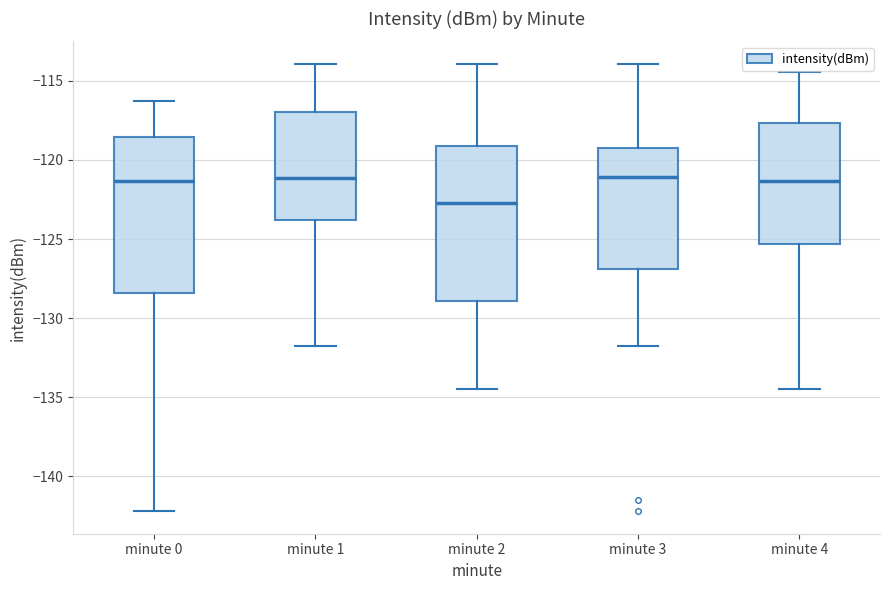

Reading left to right, read every box against the y-axis: the position of its median line, the range the box covers, and the ends of its whiskers. The values are not printed on the chart, so give them approximately, as read against the axis.

minute 0: median -121.5, box -128.5 to -118.5, whiskers -142.0 to -116.5
minute 1: median -121.0, box -124.0 to -117.0, whiskers -132.0 to -114.0
minute 2: median -123.0, box -129.0 to -119.0, whiskers -134.5 to -114.0
minute 3: median -121.0, box -127.0 to -119.5, whiskers -132.0 to -114.0
minute 4: median -121.5, box -125.5 to -117.5, whiskers -134.5 to -114.5